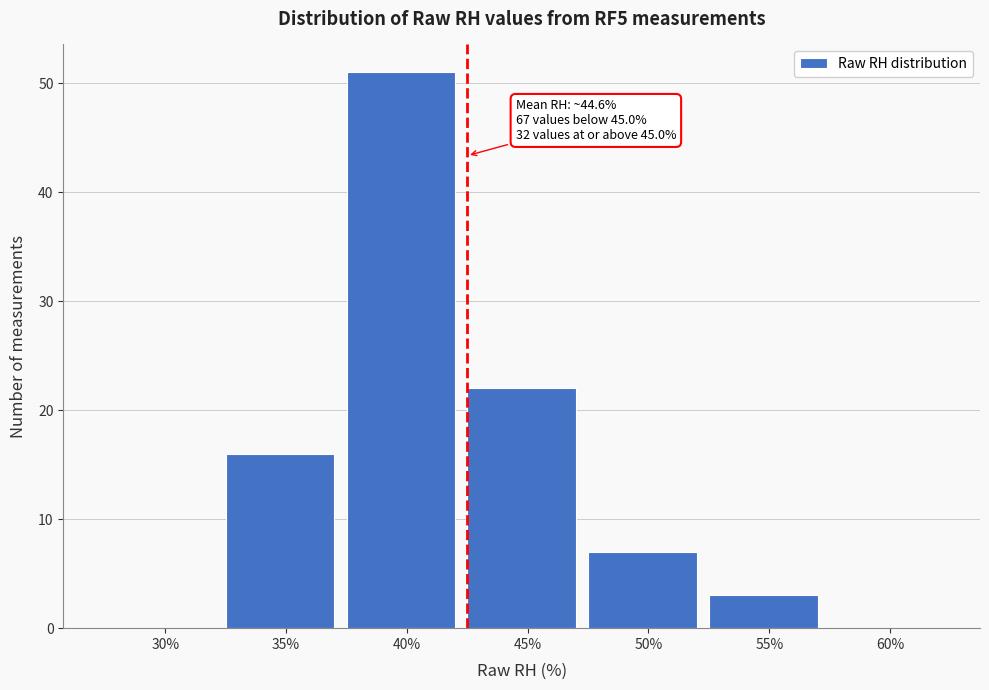

Reading left to right, extract all data points from this chart.

30%=0	35%=16	40%=51	45%=22	50%=7	55%=3	60%=0